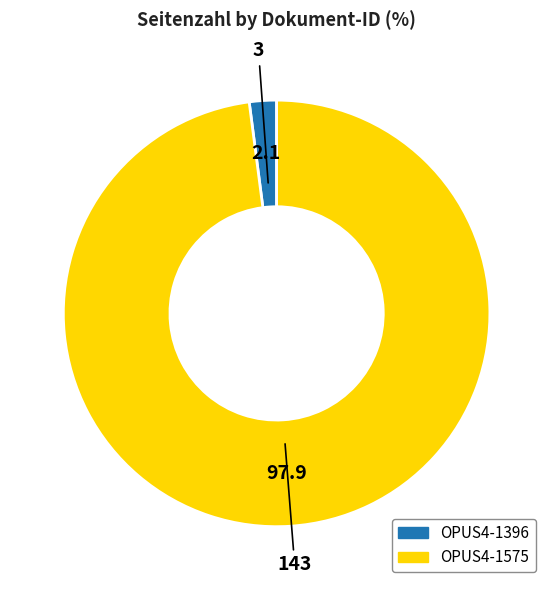

Which has a higher value, OPUS4-1575 or OPUS4-1396?

OPUS4-1575